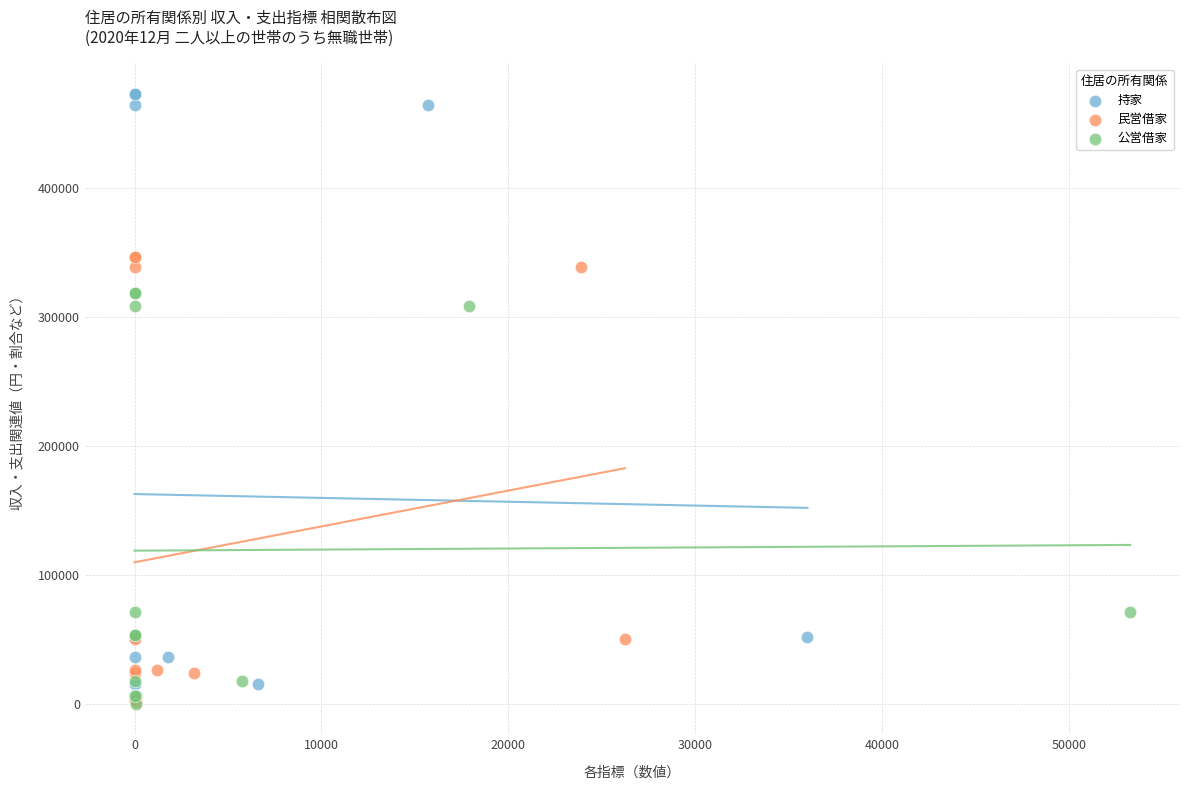

Which series has the widest spread of Y values?

持家